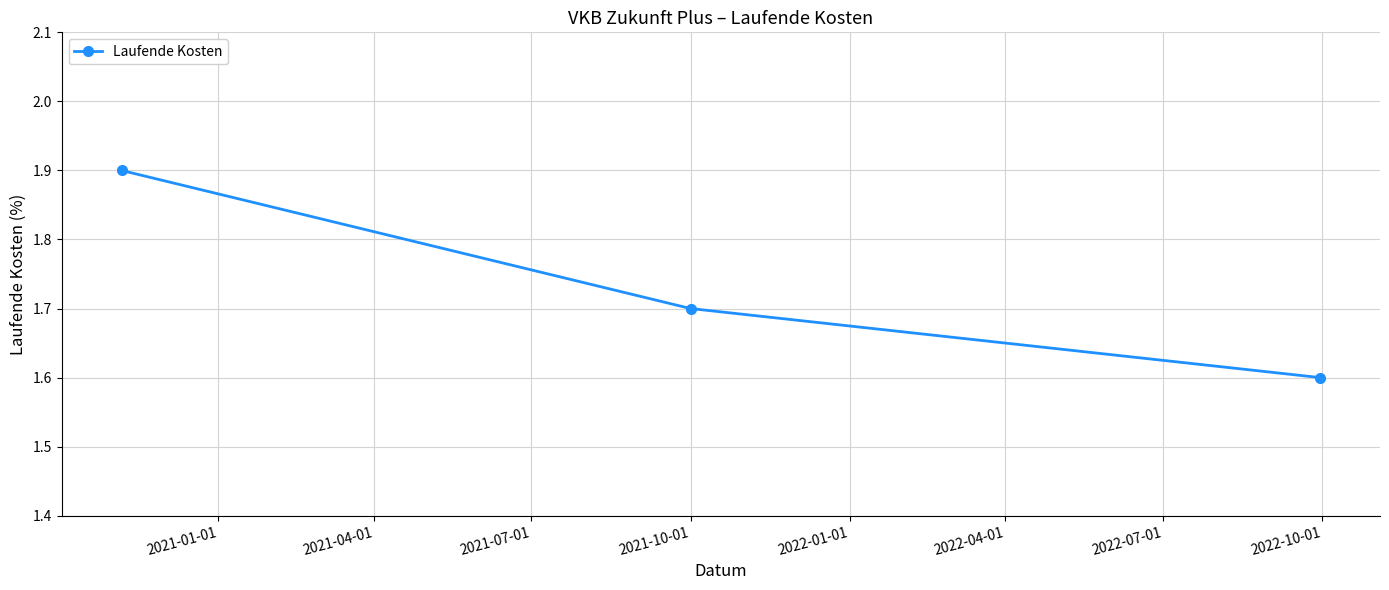

What is the maximum value shown in the chart?

1.9